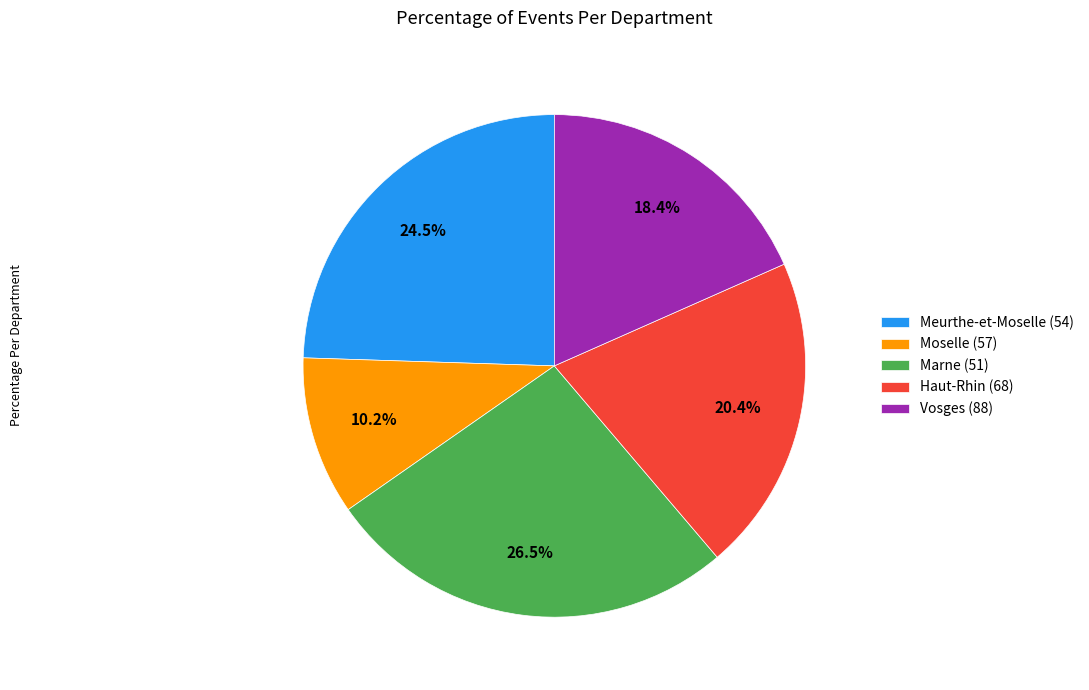

What percentage do Vosges (88) and Marne (51) together represent?

44.9%